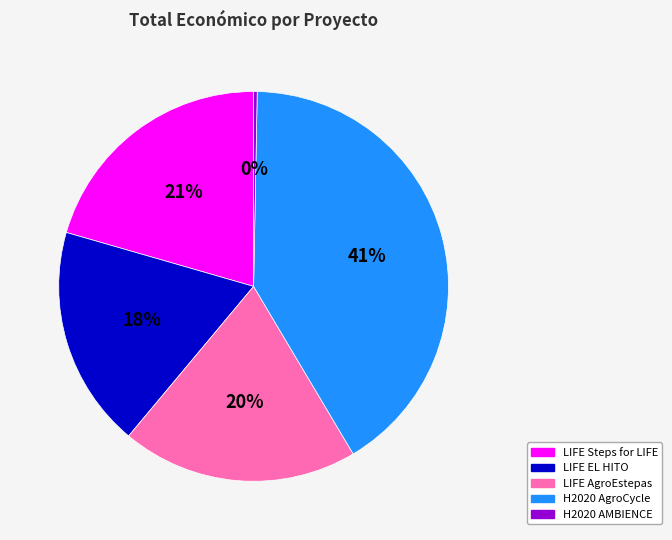

Is H2020 AMBIENCE the majority of the pie?

No